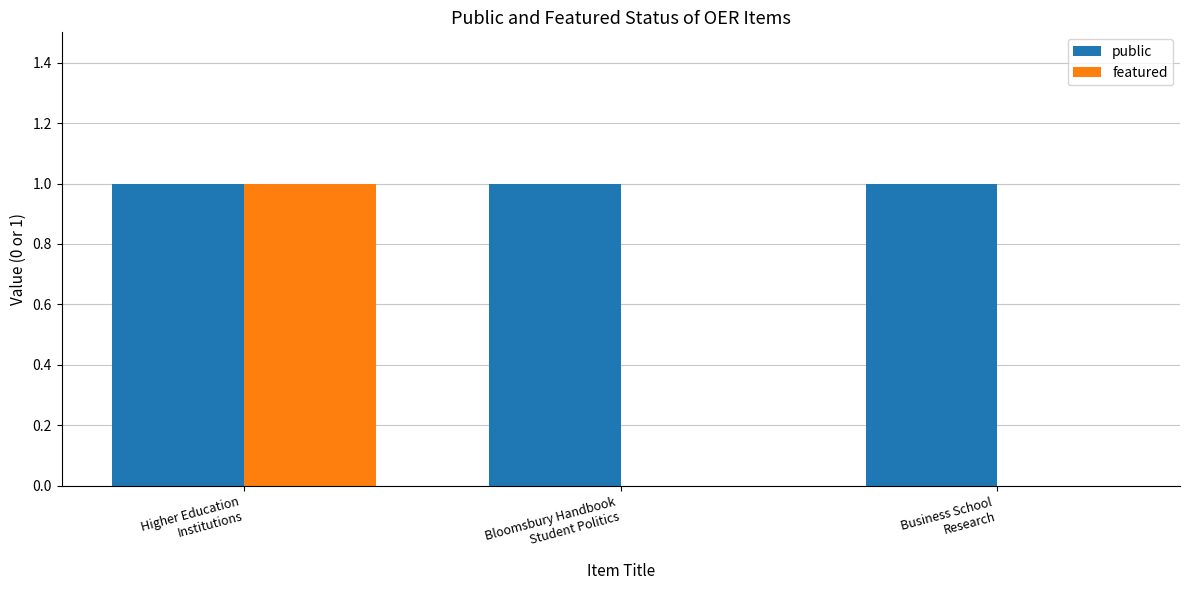

What is the sum of all public values?

3